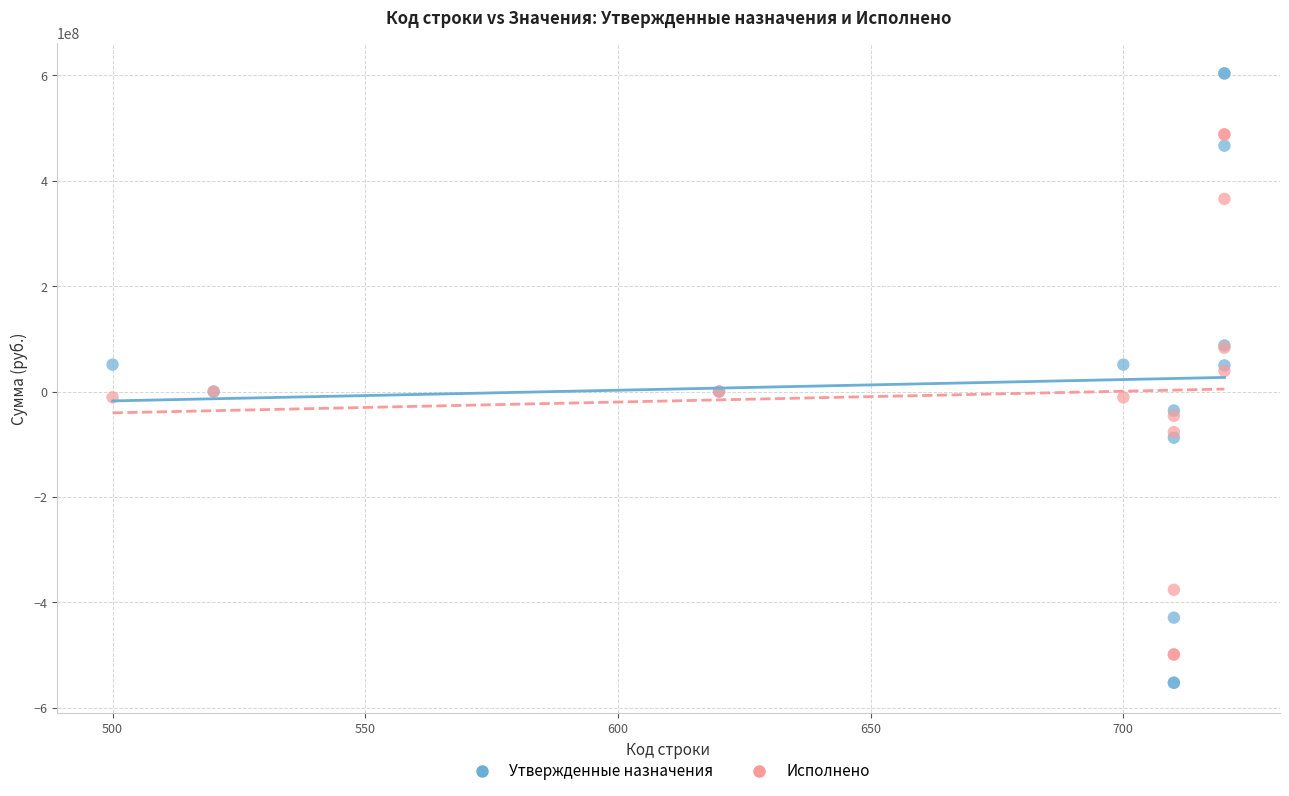

What is the X range (max minus min) for the scatter plot?

220.0